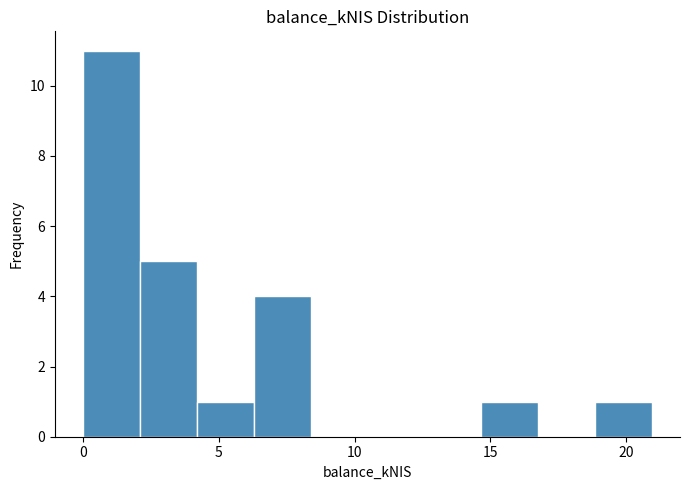

Over which range of the x-axis is the bar tallest?

0.0 to 2.0